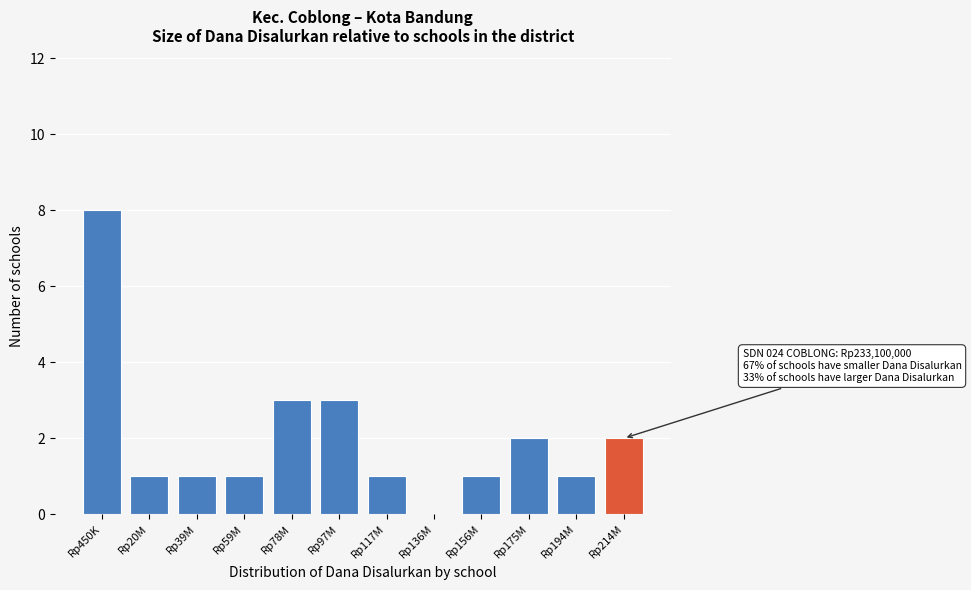

Reading right to left, extract all data points from this chart.

Rp214M=2	Rp194M=1	Rp175M=2	Rp156M=1	Rp136M=0	Rp117M=1	Rp97M=3	Rp78M=3	Rp59M=1	Rp39M=1	Rp20M=1	Rp450K=8